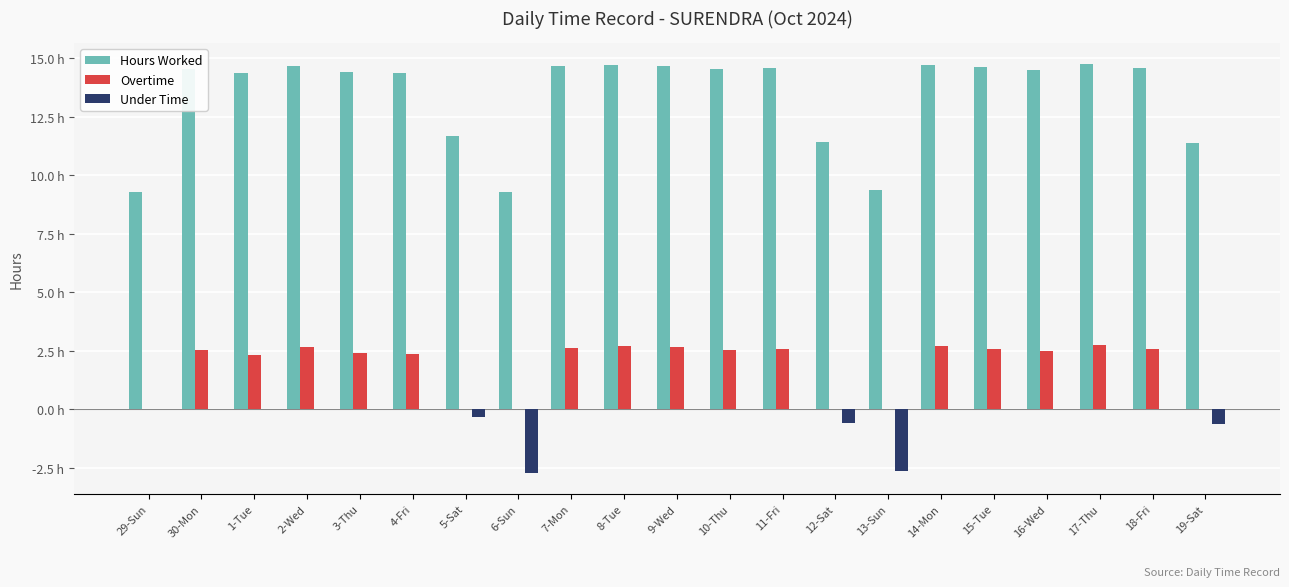

Are the bars horizontal?

No